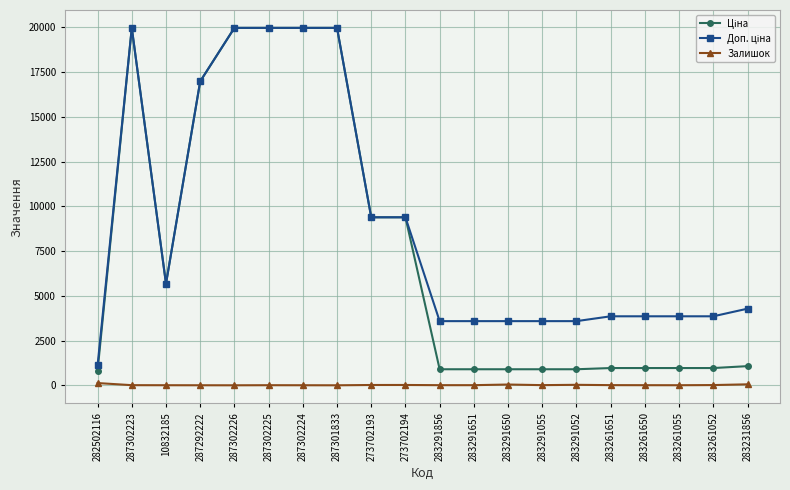

How many lines are shown in the chart?

3